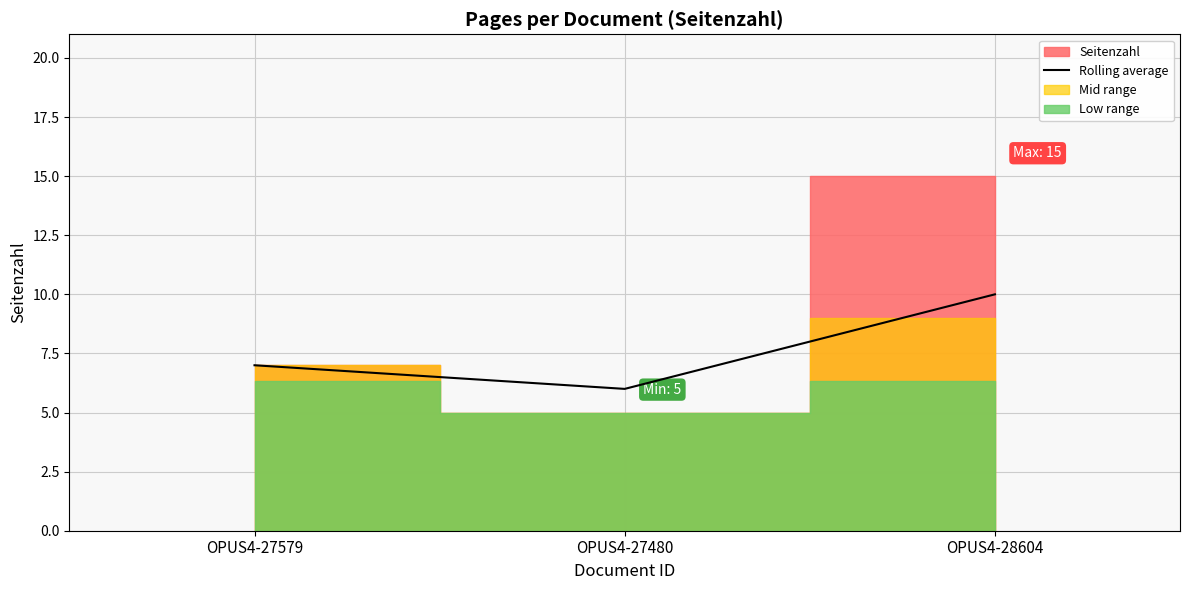

What position from the right is OPUS4-27480?

2